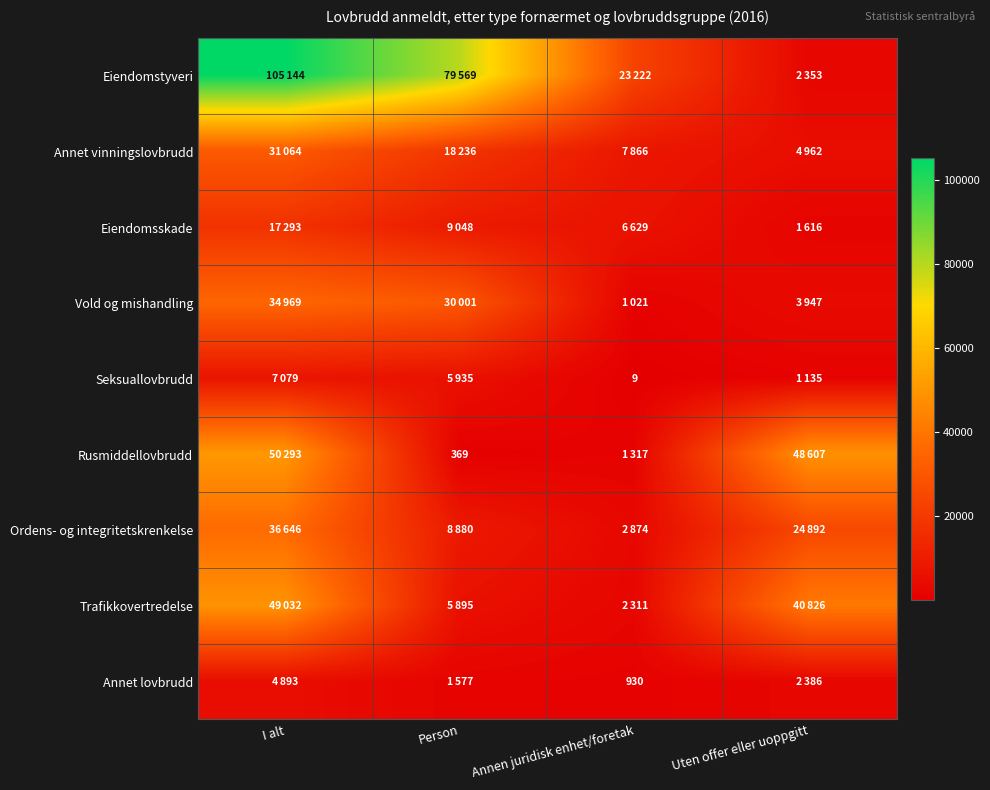

What is the greatest value displayed?

105144